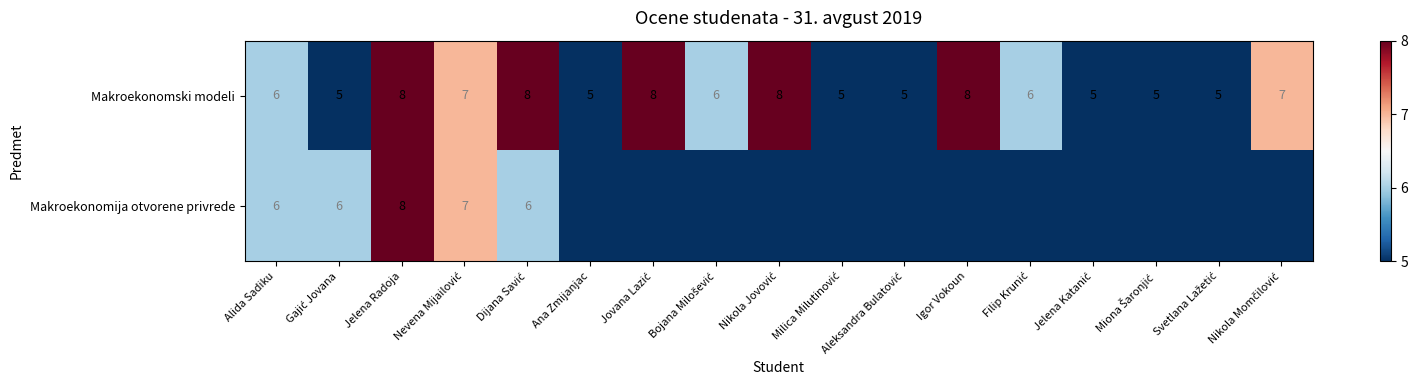

The Makroekonomski modeli series shows 8 at Igor Vokoun. True or false?

True